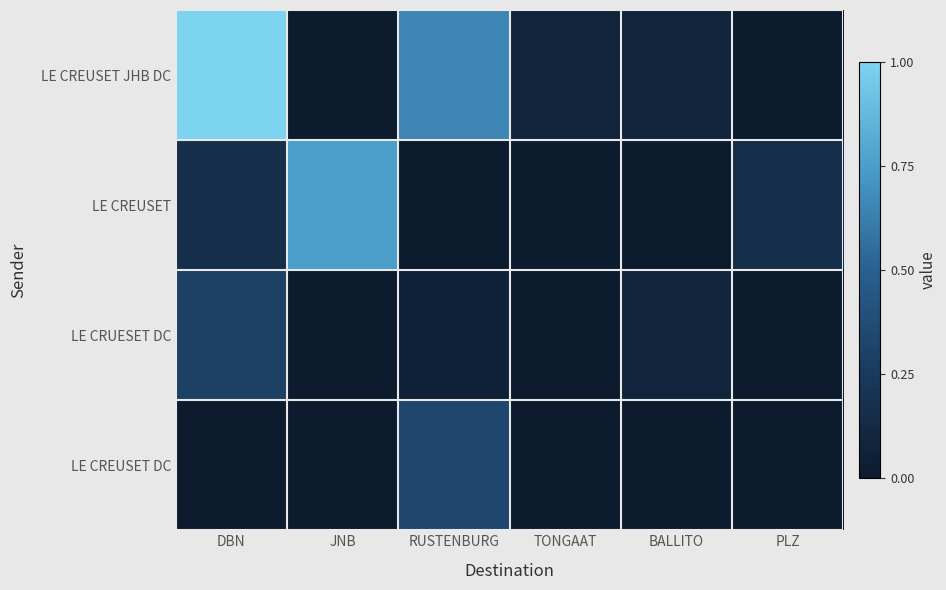

Between JNB and TONGAAT, which series saw the biggest shift?

LE CREUSET